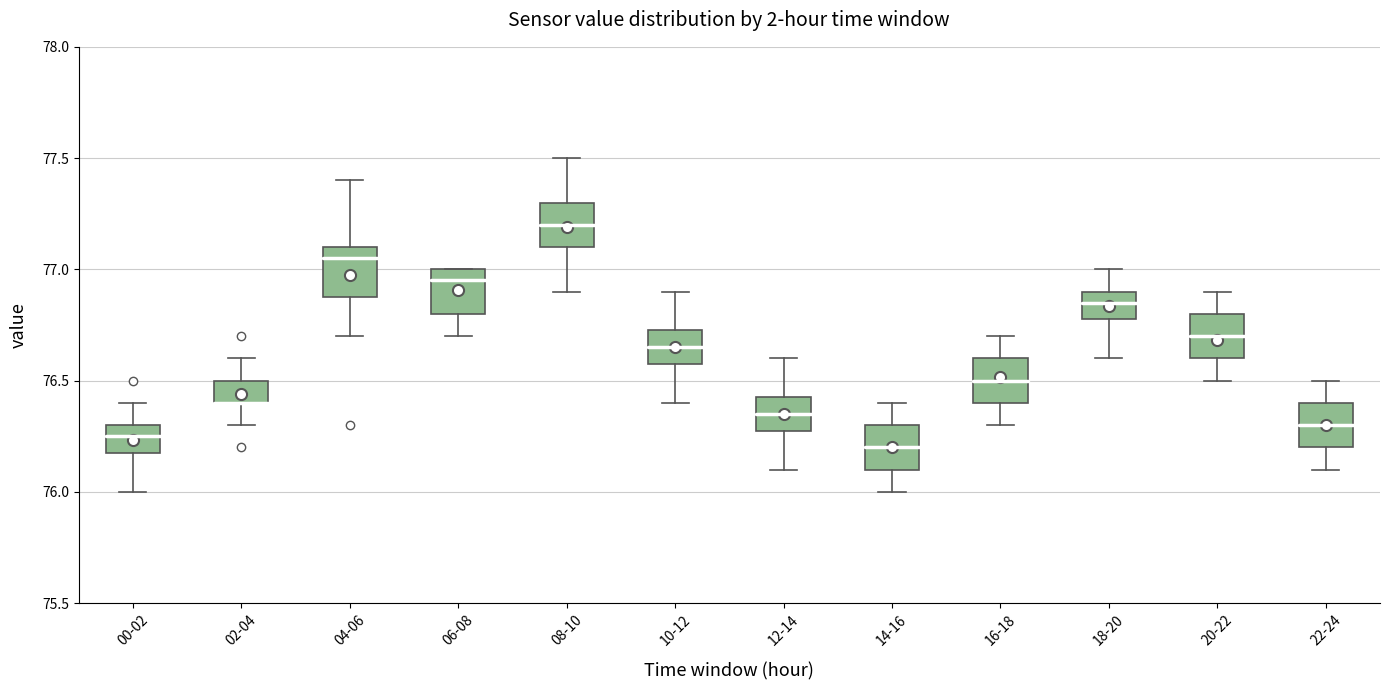

Reading left to right, transcribe this box plot: for each box, give where its median line is, the range the box spans, and where its two whiskers end, as read against the y-axis. The values are not printed on the chart, so give them approximately, as read against the axis.

00-02: median 76.25, box 76.20 to 76.30, whiskers 76.00 to 76.40
02-04: median 76.40 (drawn on the box's lower edge), box 76.40 to 76.50, whiskers 76.30 to 76.60
04-06: median 77.05, box 76.90 to 77.10, whiskers 76.70 to 77.40
06-08: median 76.95, box 76.80 to 77.00, whiskers 76.70 to 77.00
08-10: median 77.20, box 77.10 to 77.30, whiskers 76.90 to 77.50
10-12: median 76.65, box 76.60 to 76.75, whiskers 76.40 to 76.90
12-14: median 76.35, box 76.30 to 76.45, whiskers 76.10 to 76.60
14-16: median 76.20, box 76.10 to 76.30, whiskers 76.00 to 76.40
16-18: median 76.50, box 76.40 to 76.60, whiskers 76.30 to 76.70
18-20: median 76.85, box 76.80 to 76.90, whiskers 76.60 to 77.00
20-22: median 76.70, box 76.60 to 76.80, whiskers 76.50 to 76.90
22-24: median 76.30, box 76.20 to 76.40, whiskers 76.10 to 76.50